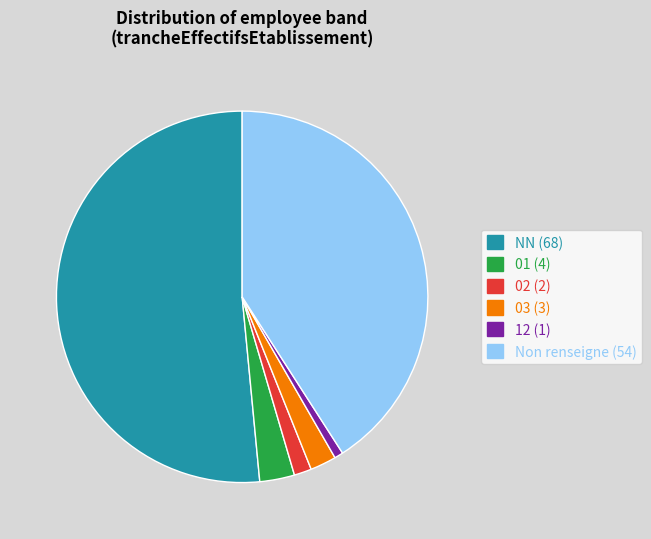

Is there a majority slice in this chart?

Yes